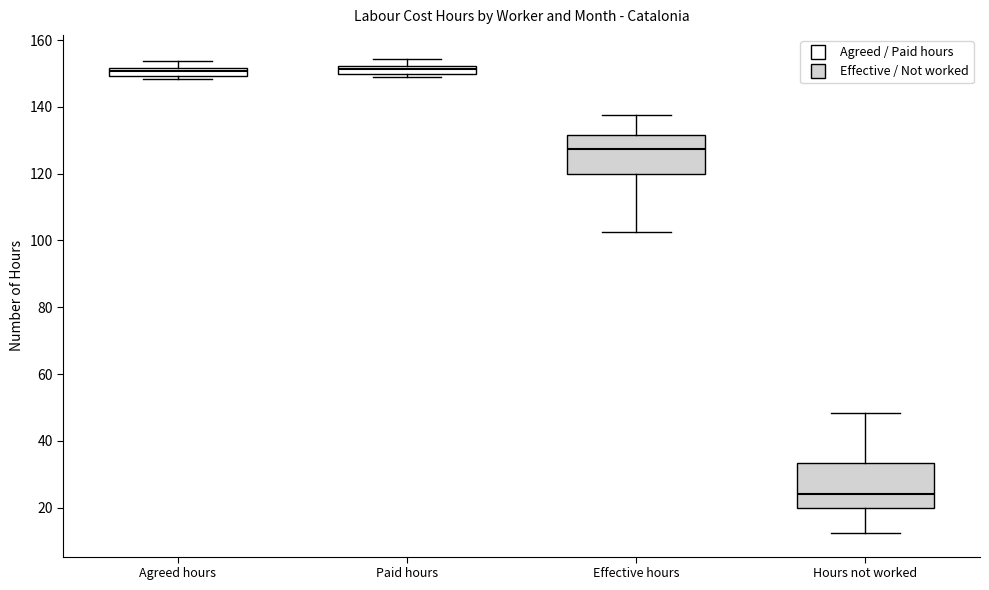

Where is the upper edge of the box for Effective hours on the y-axis? The values are not printed on the chart, so give them approximately, as read against the axis.

132